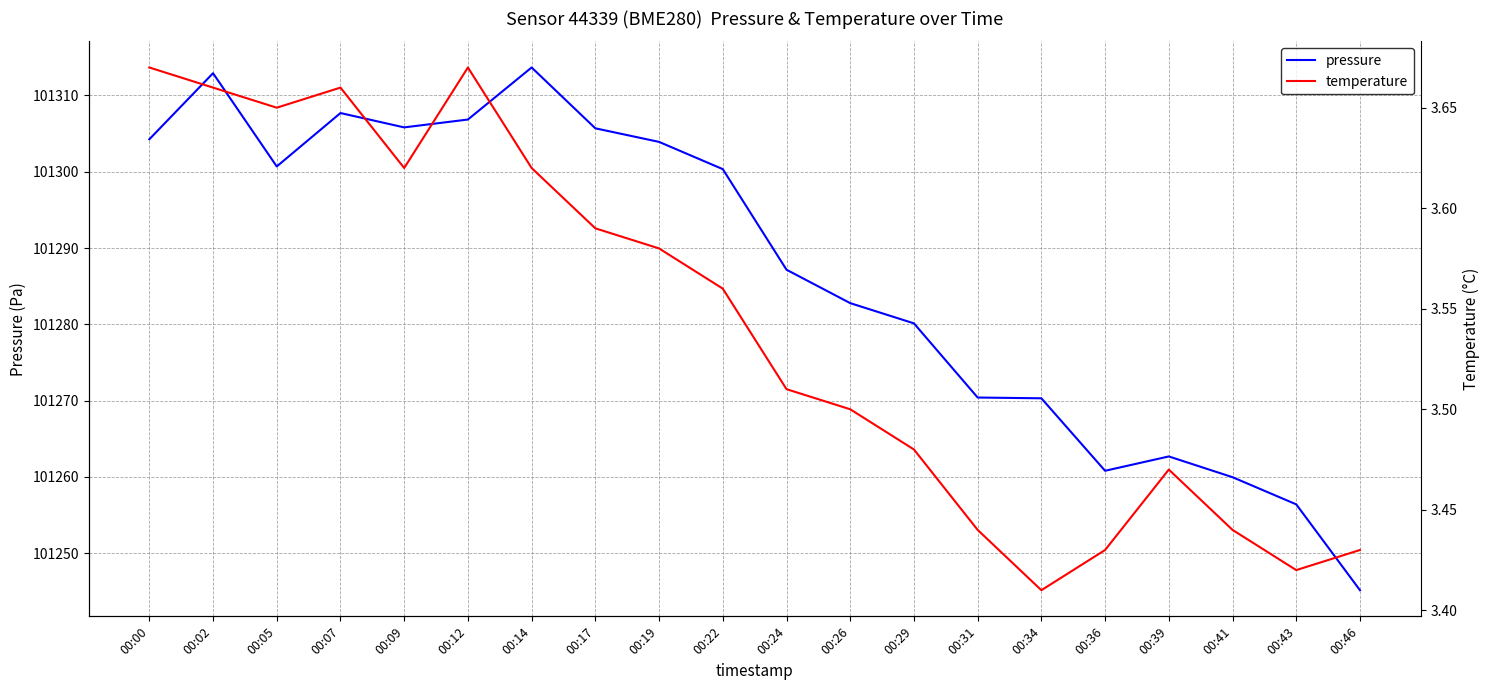

Between 00:02 and 00:22, which series saw the biggest shift?

pressure